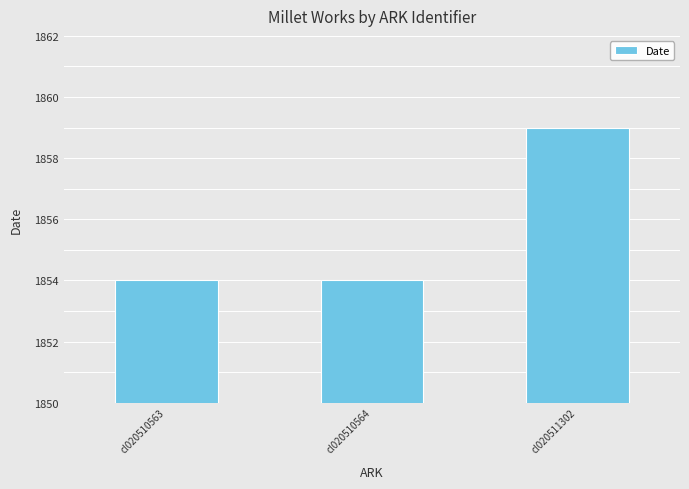

Which has a higher value, cl020511302 or cl020510564?

cl020511302